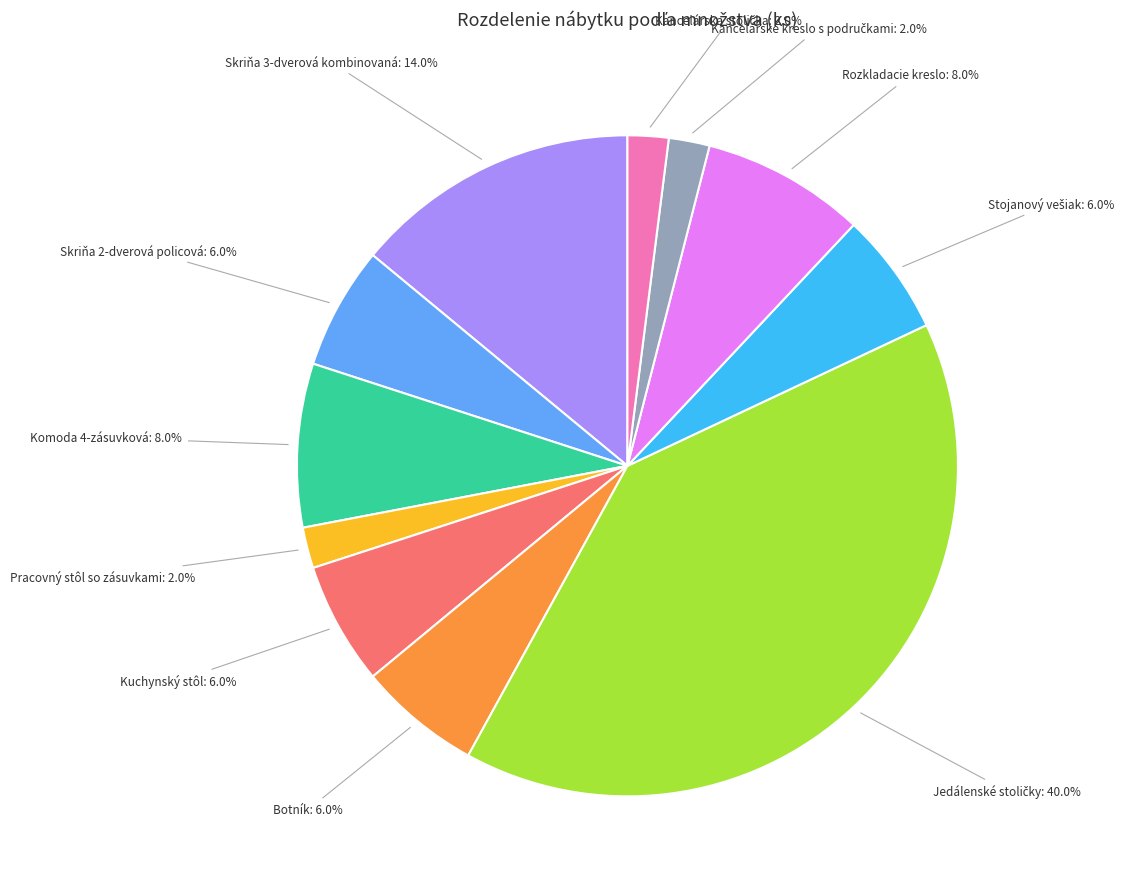

How many segments does this pie chart have?

11